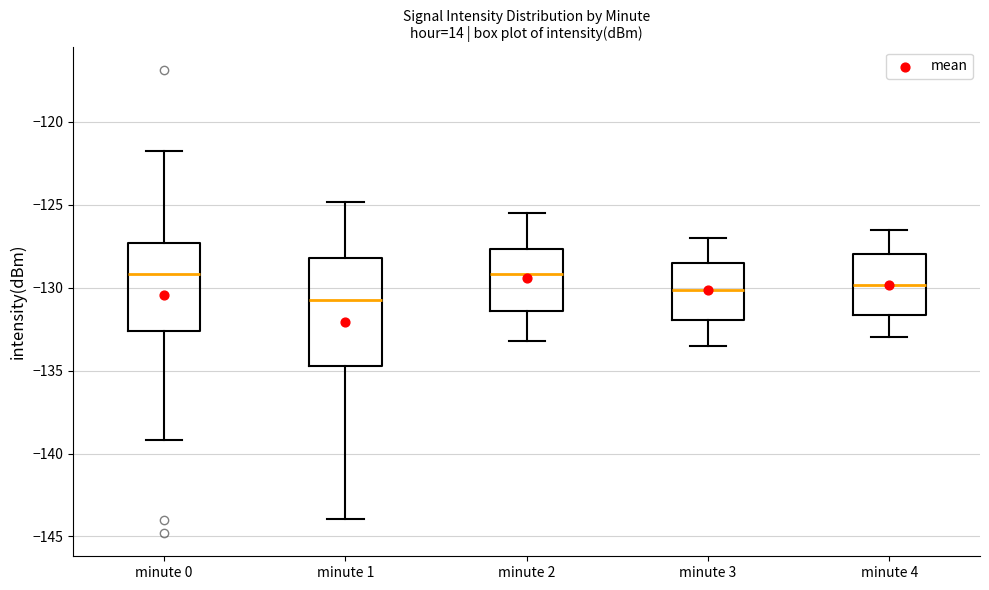

Reading left to right, transcribe this box plot: for each box, give where its median line is, the range the box spans, and where its two whiskers end, as read against the y-axis. The values are not printed on the chart, so give them approximately, as read against the axis.

minute 0: median -129.0, box -132.5 to -127.5, whiskers -139.0 to -121.5
minute 1: median -130.5, box -134.5 to -128.0, whiskers -144.0 to -125.0
minute 2: median -129.0, box -131.5 to -127.5, whiskers -133.0 to -125.5
minute 3: median -130.0, box -132.0 to -128.5, whiskers -133.5 to -127.0
minute 4: median -130.0, box -131.5 to -128.0, whiskers -133.0 to -126.5